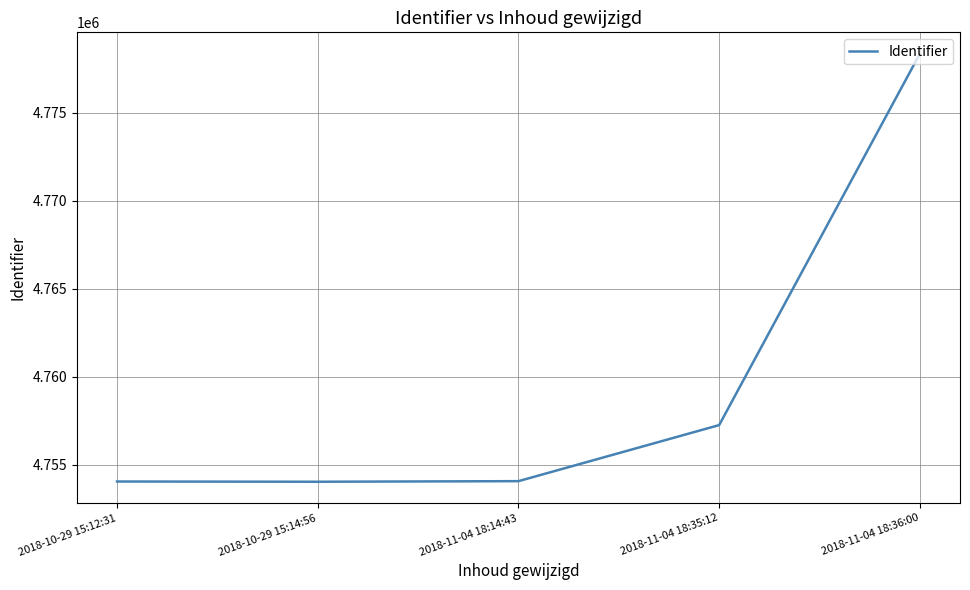

What is the smallest value displayed?

4754048